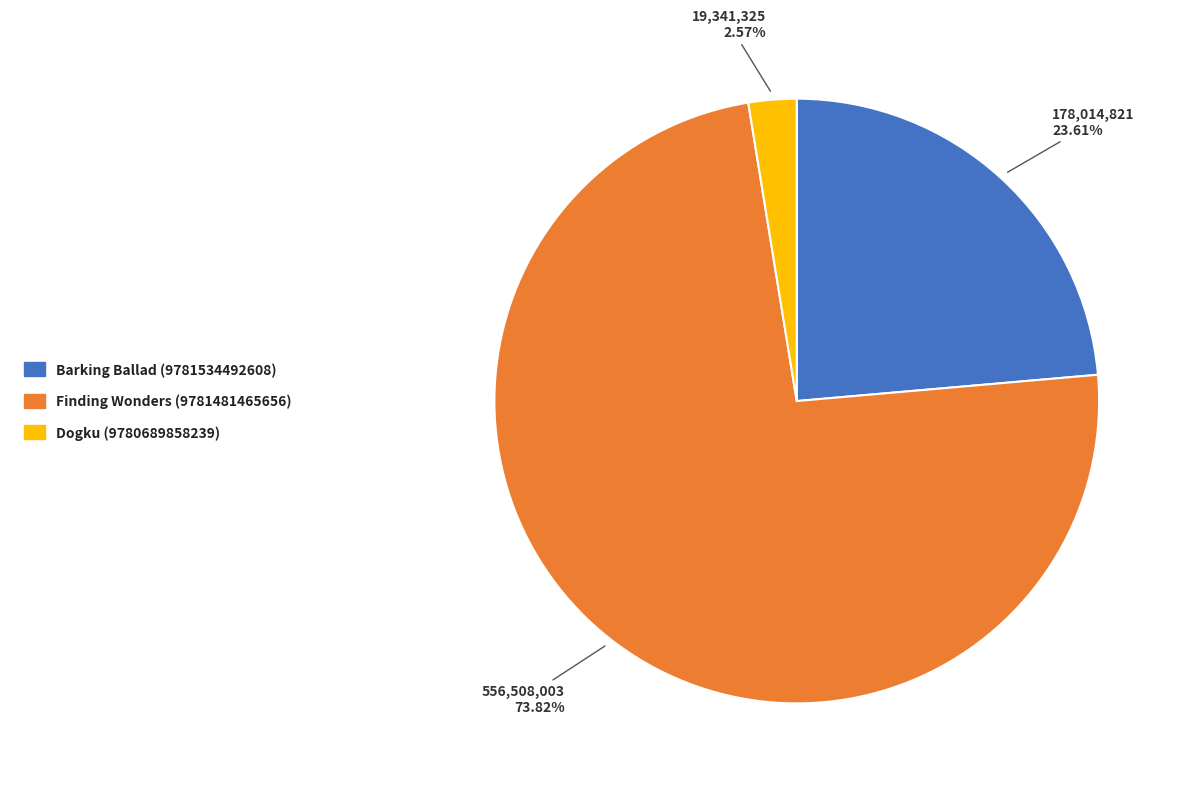

Which slice is the largest?

Finding Wonders (9781481465656)